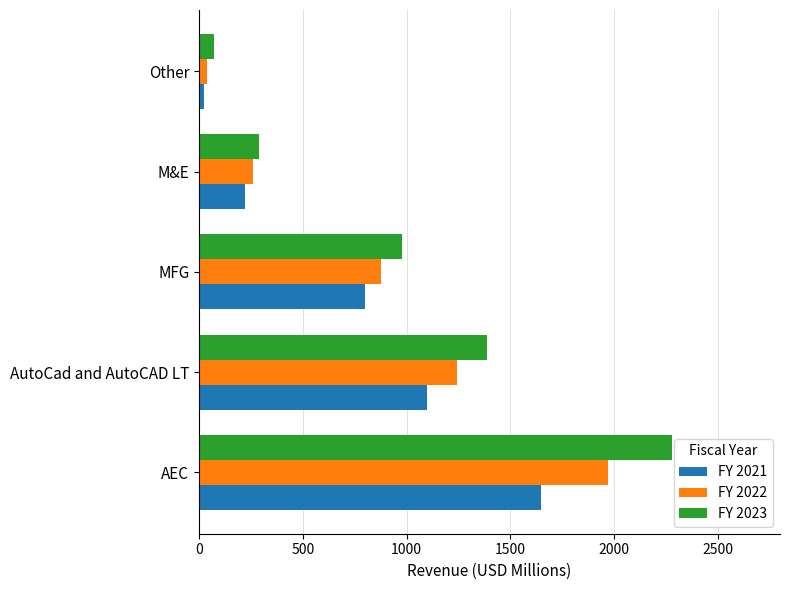

Which category has the lowest value in the FY 2021 series?

Other